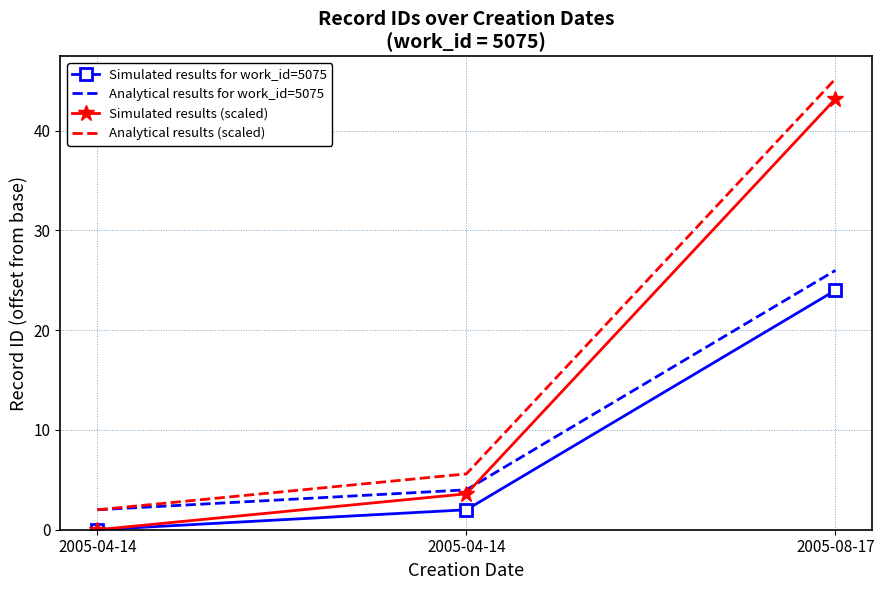

What is the greatest value displayed?

45.2